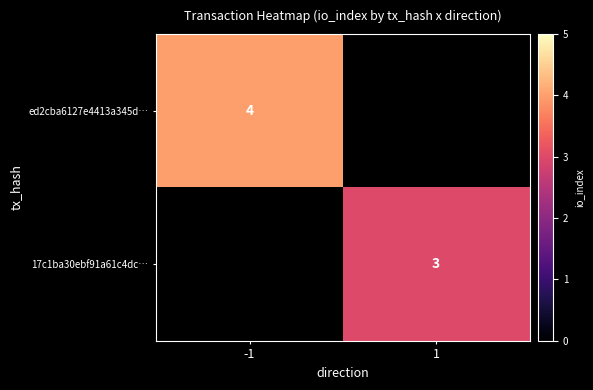

The ed2cba6127e4413a345d… series shows 4 at -1. True or false?

True